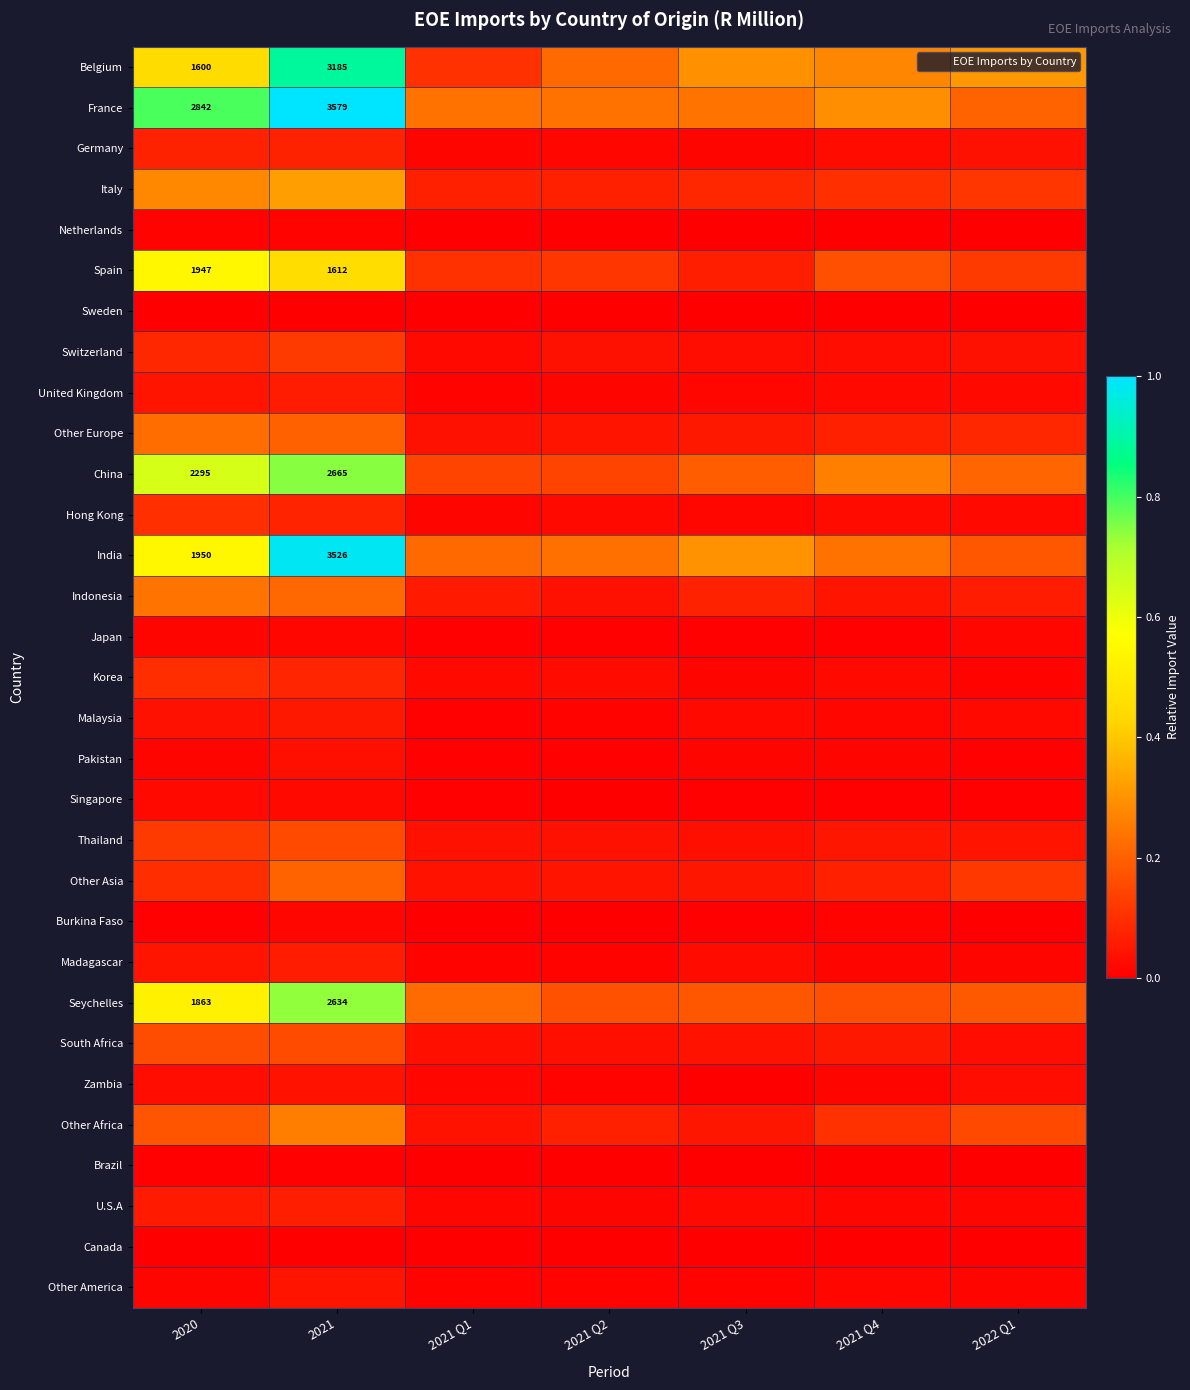

True or false: Other Asia has a value of 0.0 at 2021 Q4.

False